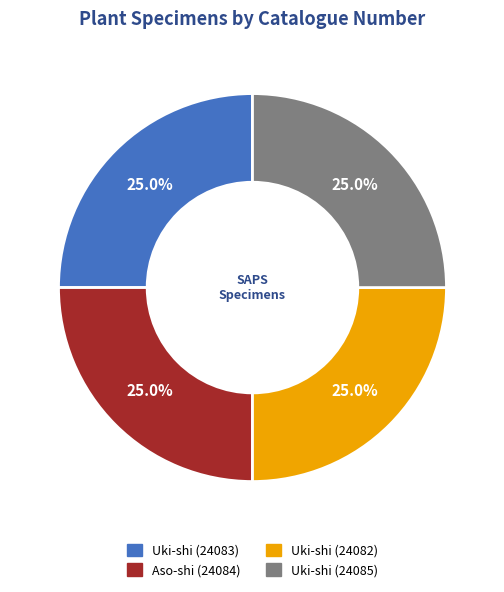

Does Uki-shi (24082) represent more than half of the total?

No